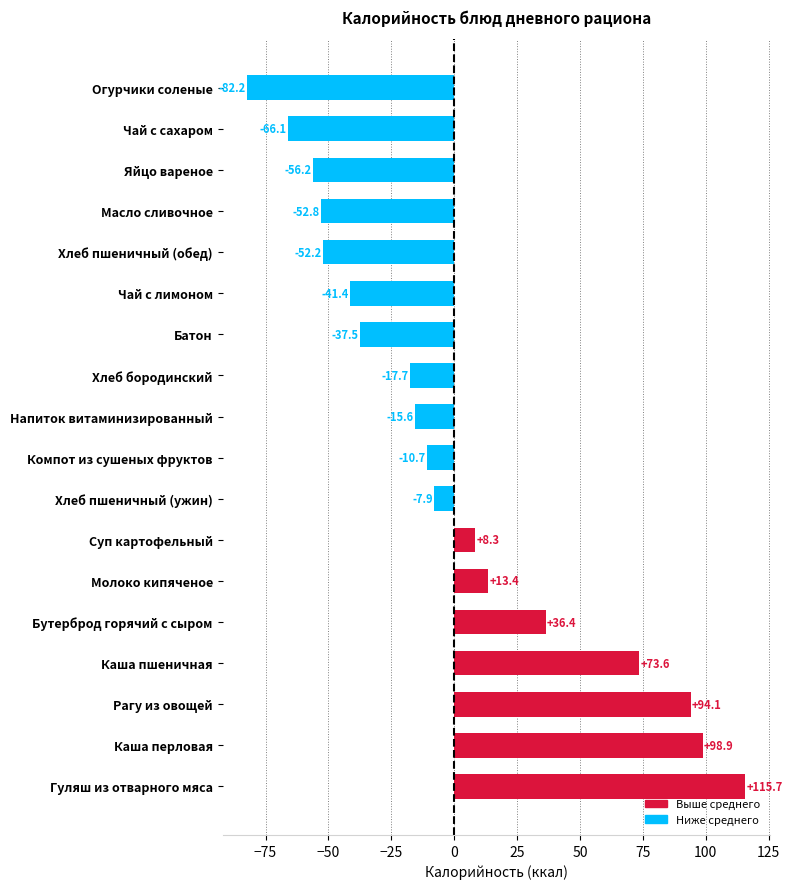

Rank the categories by value from highest to lowest.

Гуляш из отварного мяса, Каша перловая, Рагу из овощей, Каша пшеничная, Бутерброд горячий с сыром, Молоко кипяченое, Суп картофельный, Хлеб пшеничный (ужин), Компот из сушеных фруктов, Напиток витаминизированный, Хлеб бородинский, Батон, Чай с лимоном, Хлеб пшеничный (обед), Масло сливочное, Яйцо вареное, Чай с сахаром, Огурчики соленые